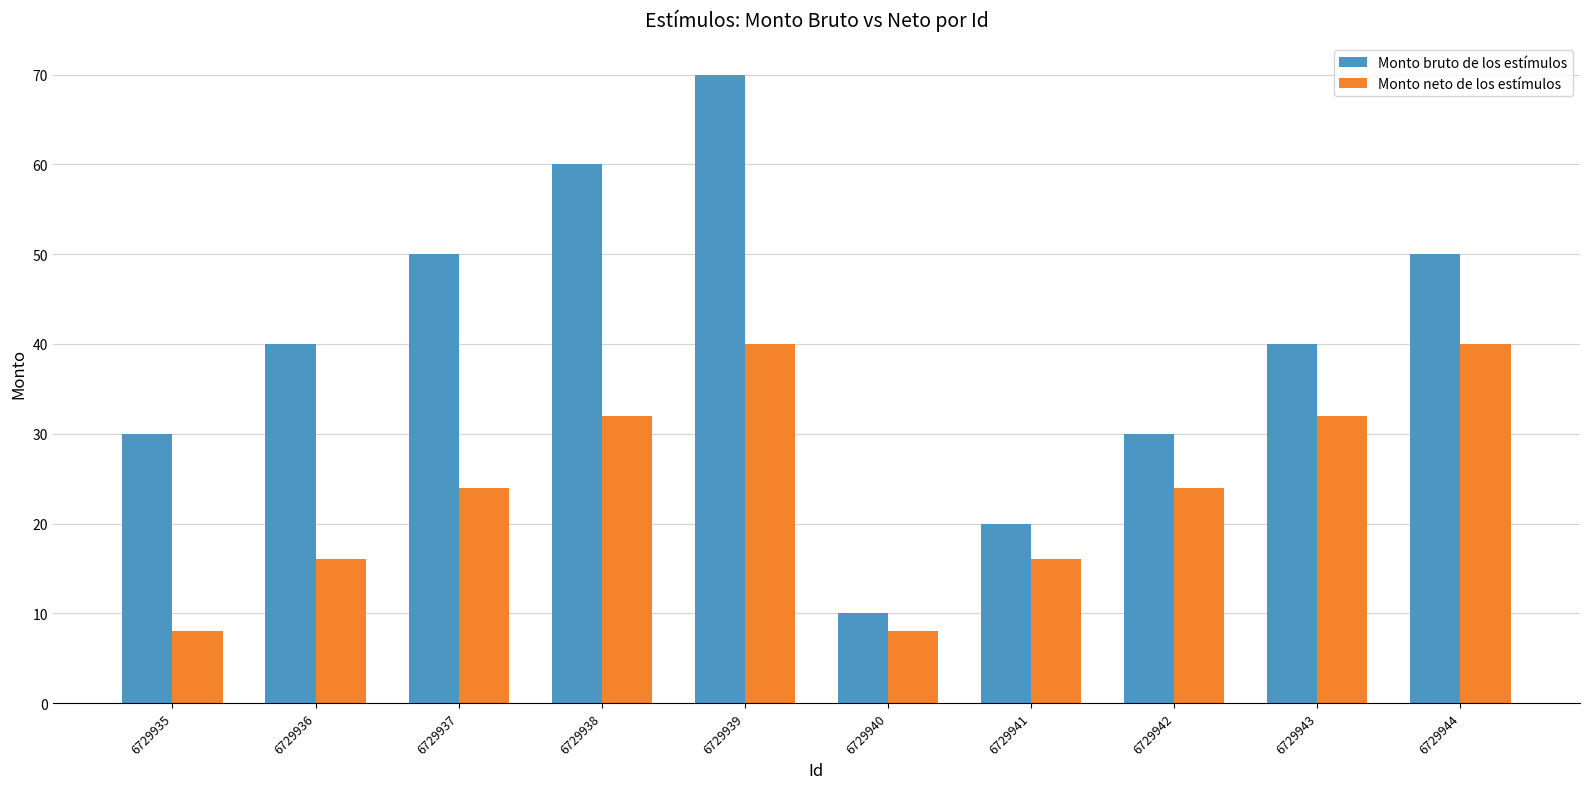

The value of Monto neto de los estímulos at 6729935 is 8. True or false?

True